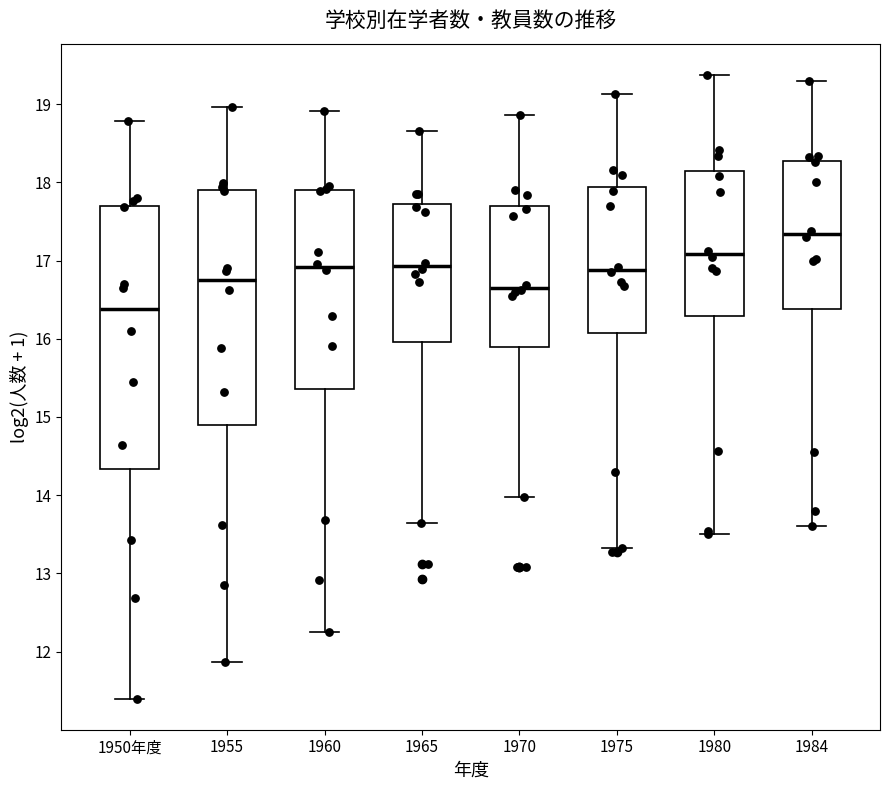

Comparing the boxes themselves (not the whiskers), which one is the tallest?

1950年度